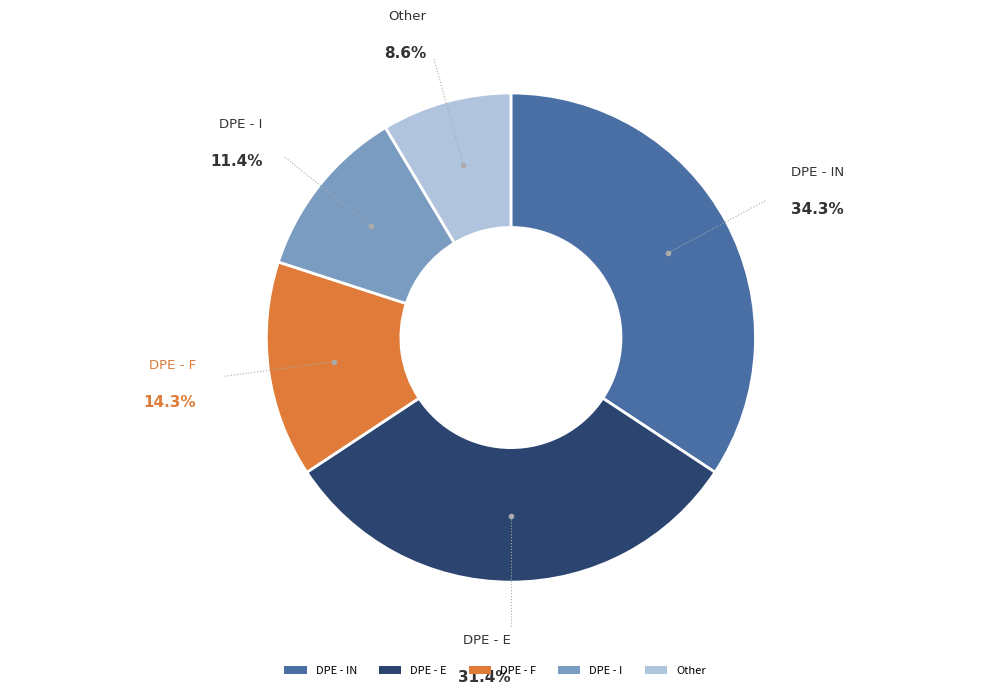

Does any single category account for the majority?

No